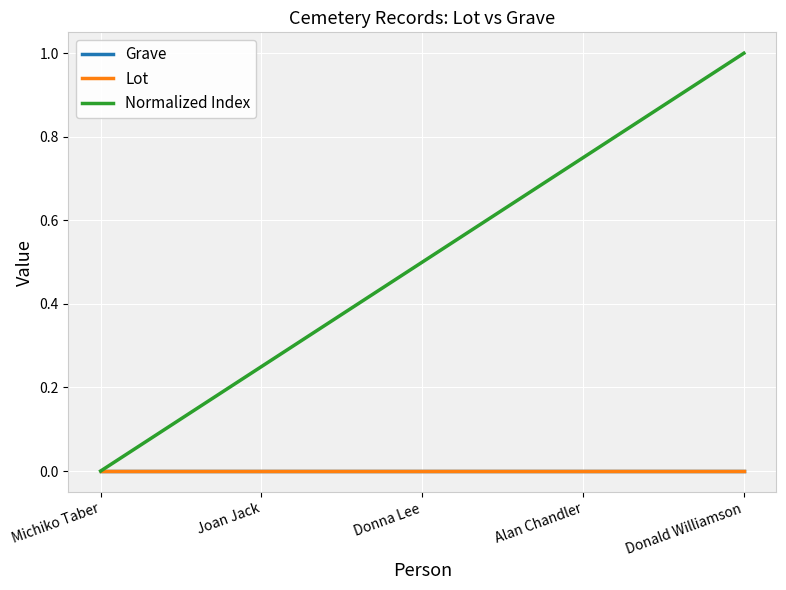

Does the chart have visible grid lines?

Yes